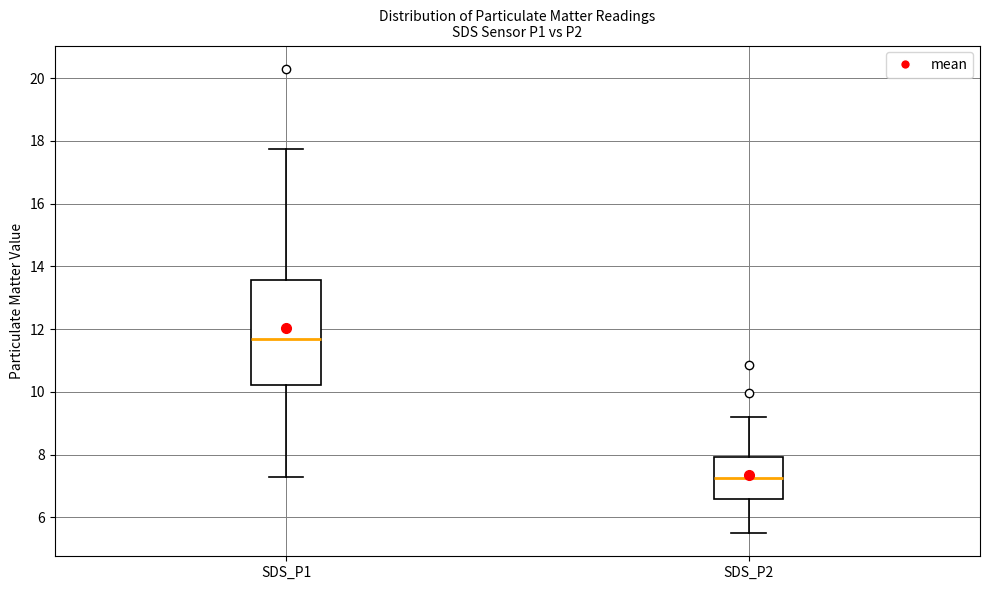

Which box is the tallest, from its lower edge to its upper edge?

SDS_P1